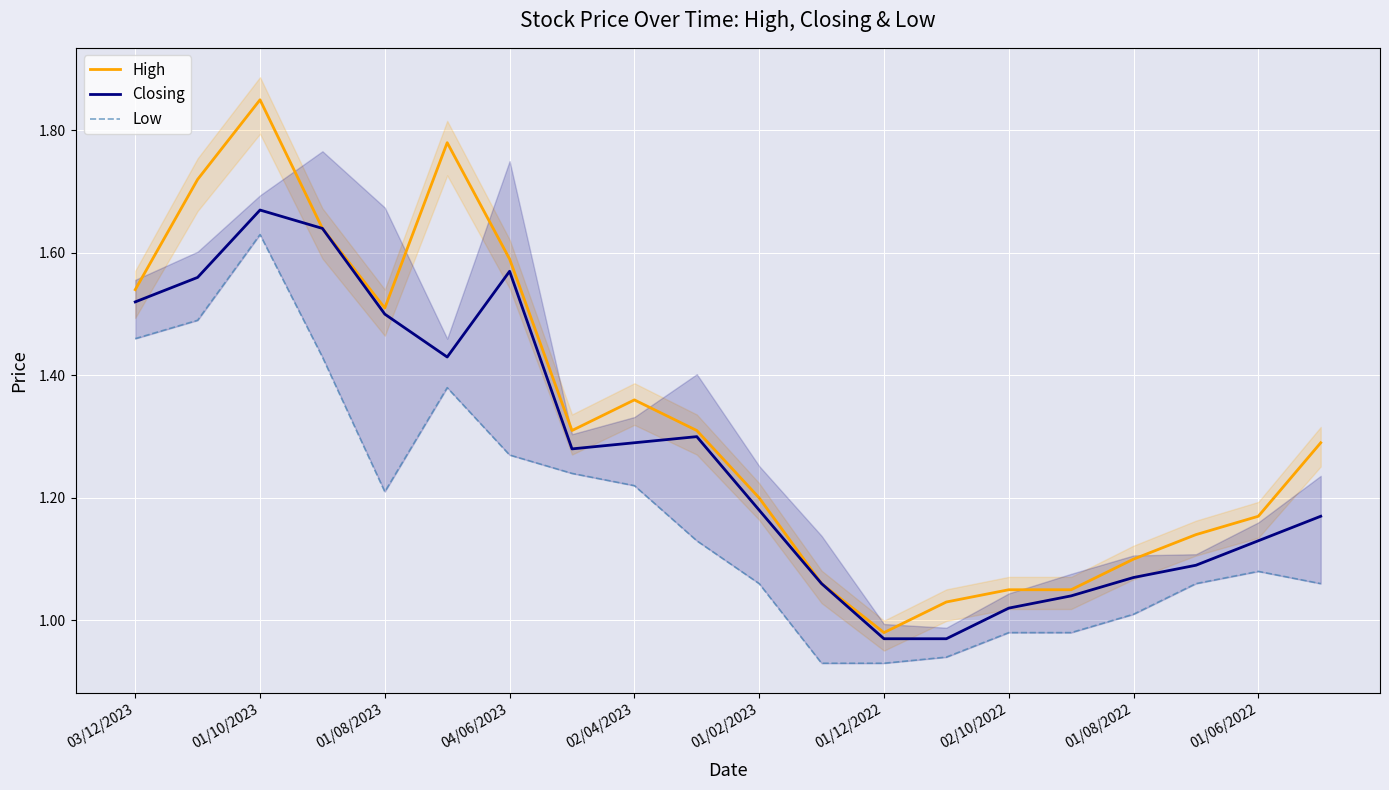

Which category has the lowest value in the High series?

01/12/2022